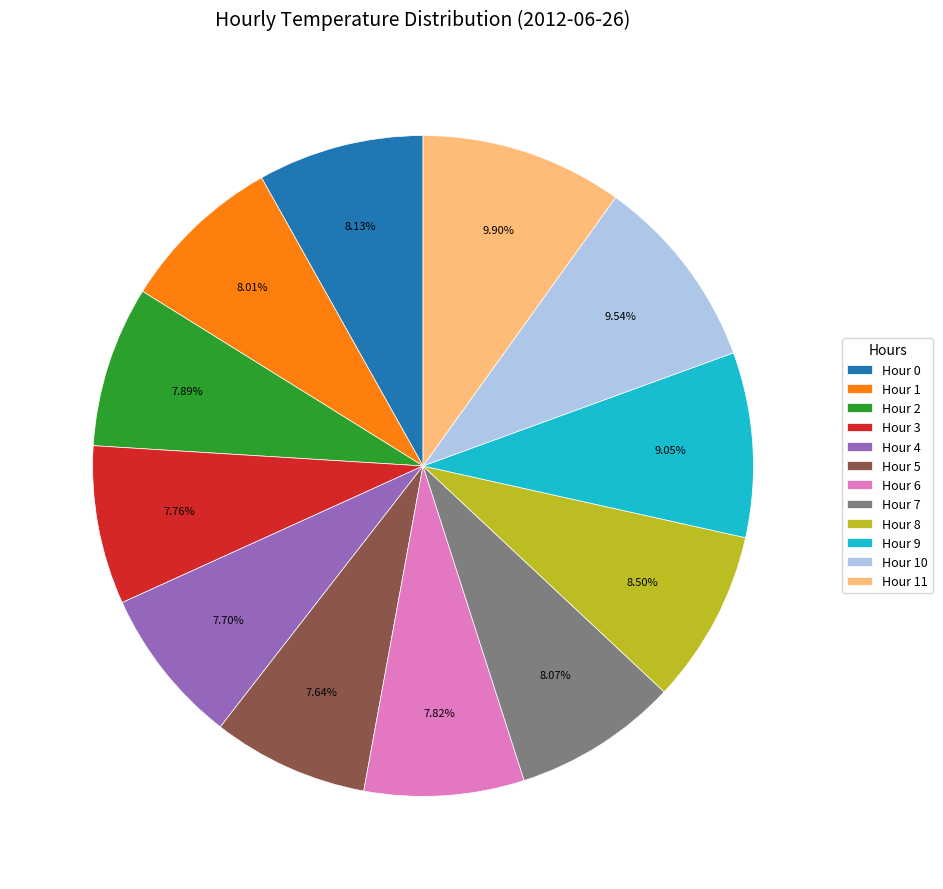

To the nearest percent, what is the difference between the Hour 2 and Hour 10 slice percentages?

2%